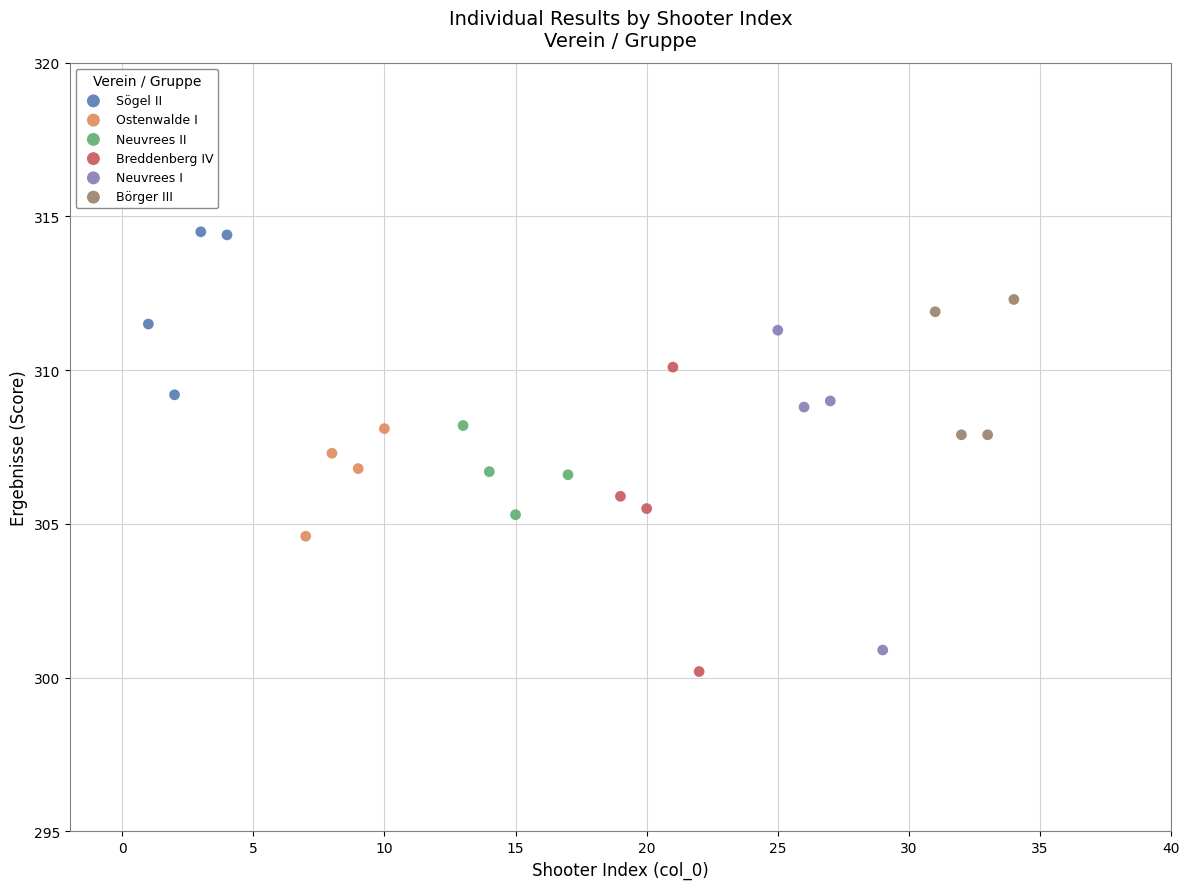

Which series contains the highest Y value?

Sögel II